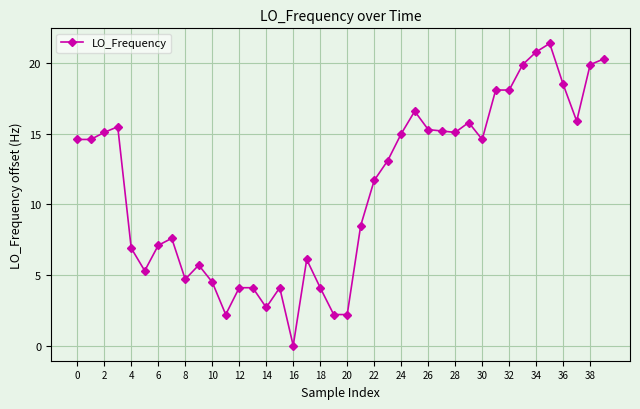

What is the average value?

11.2